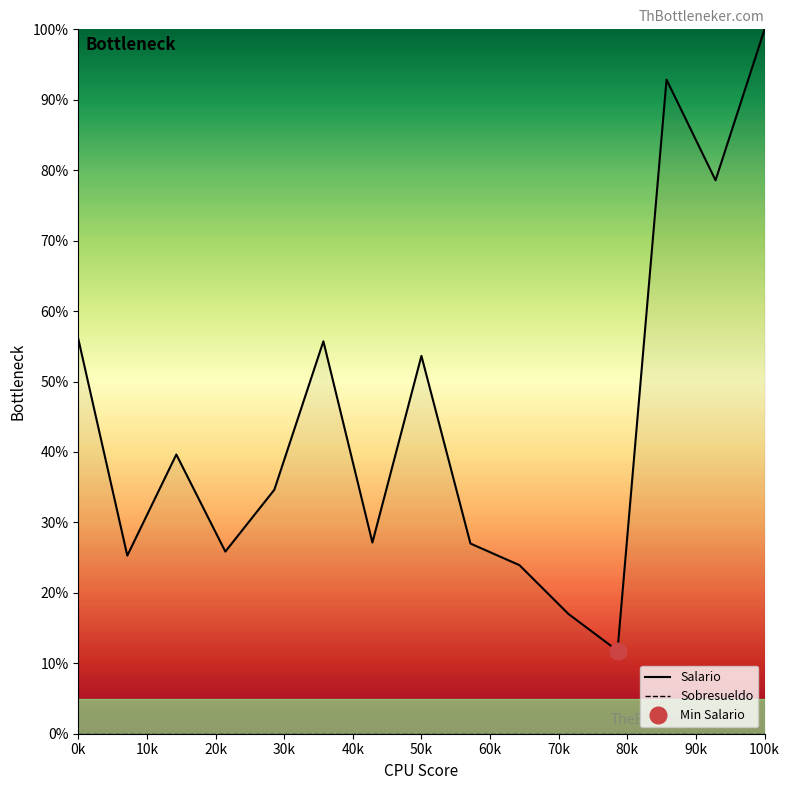

Is the value of Salario at 50k greater than the value of Sobresueldo at 10k?

Yes